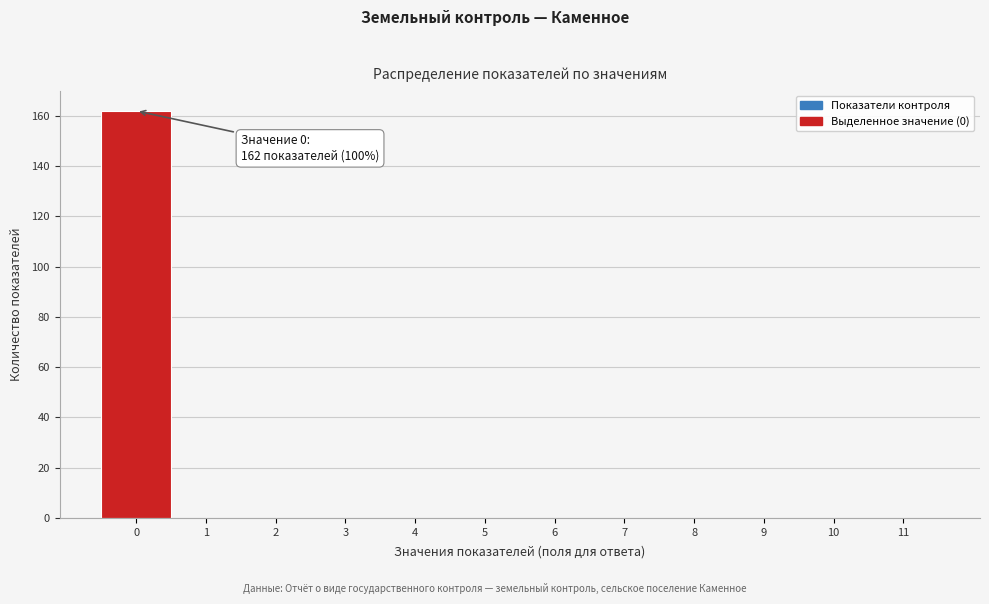

Reading left to right, extract all data points from this chart.

0=162	1=0	2=0	3=0	4=0	5=0	6=0	7=0	8=0	9=0	10=0	11=0